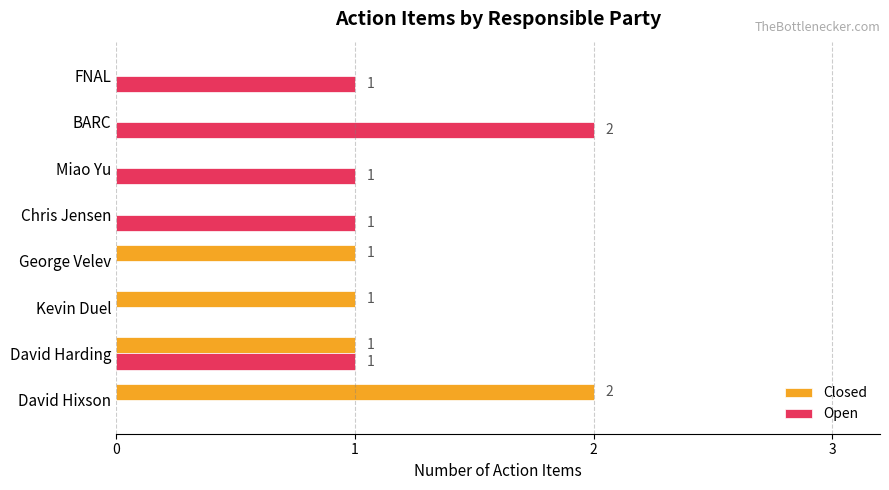

Which series changed the most between David Hixson and FNAL?

Closed